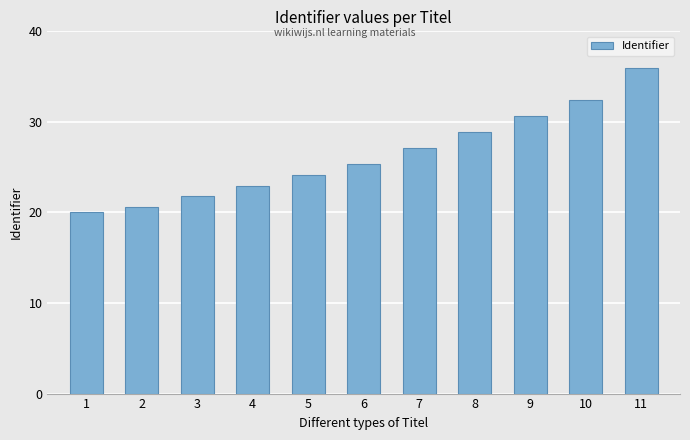

Reading left to right, transcribe all the data shown in this chart.

1=20.0	2=20.6	3=21.8	4=23.0	5=24.1	6=25.3	7=27.1	8=28.9	9=30.7	10=32.4	11=36.0